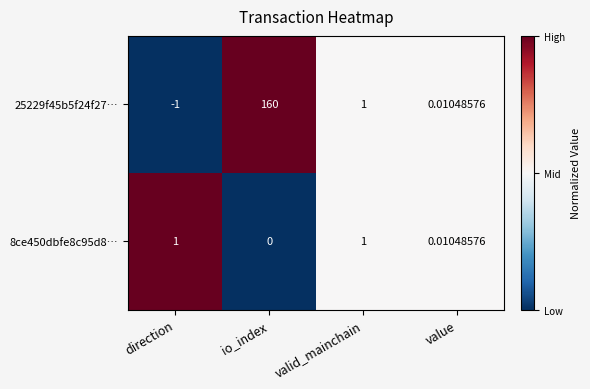

Is the value of 25229f45b5f24f27… at valid_mainchain greater than the value of 8ce450dbfe8c95d8… at io_index?

Yes